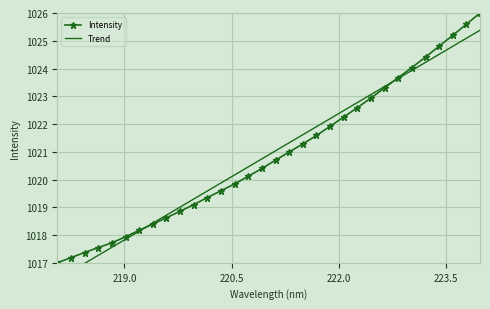

True or false: Trend and Intensity intersect in this chart.

True